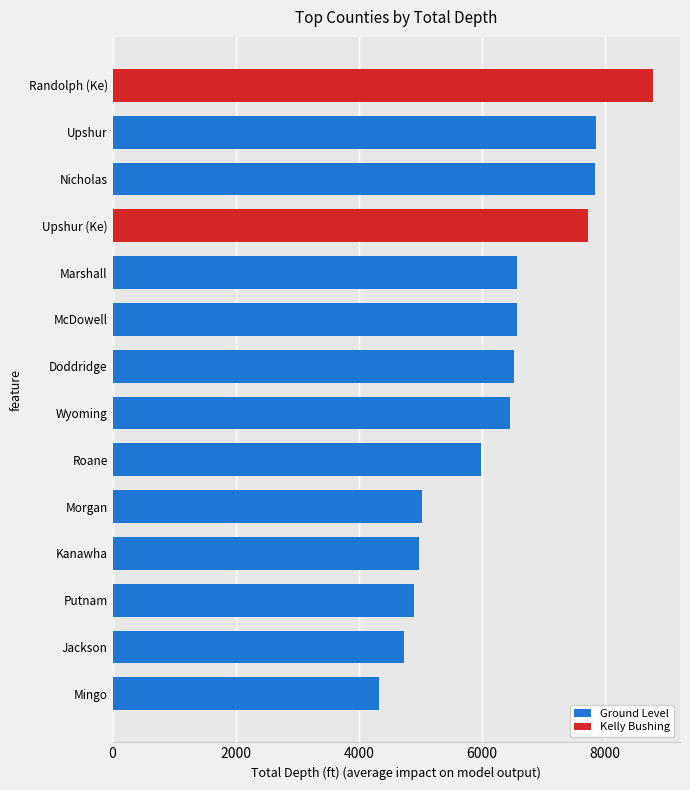

Between Upshur and Roane, which series saw the biggest shift?

Ground Level